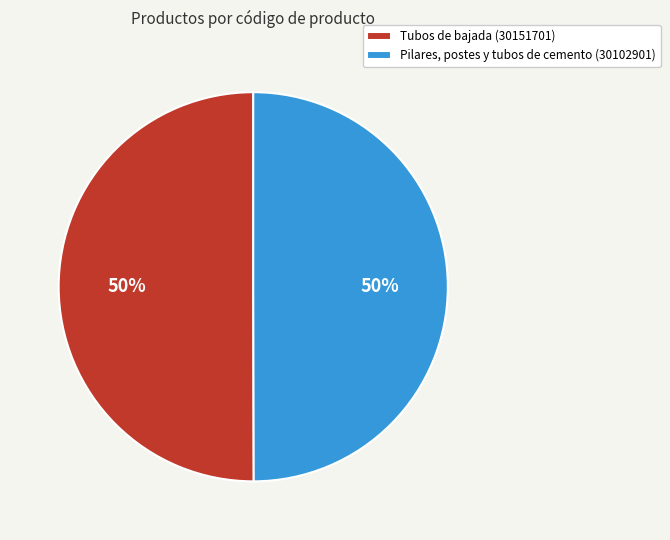

Count the number of slices in the pie.

2